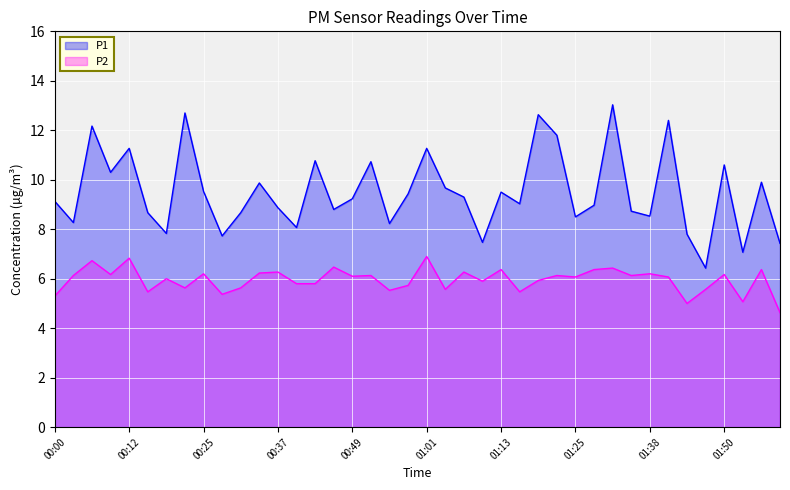

At which category is the sum across all series the highest?

01:32